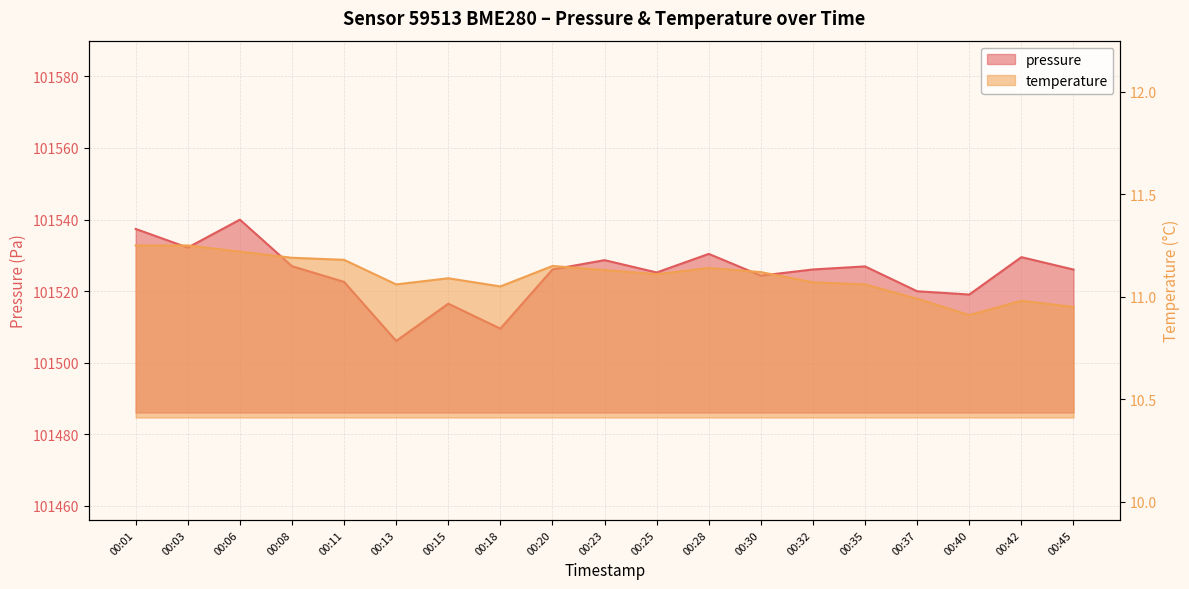

Reading left to right, transcribe all the data shown in this chart.

pressure: 101537.4	101532.2	101540.0	101527.0	101522.6	101506.1	101516.5	101509.5	101526.1	101528.7	101525.2	101530.4	101524.3	101526.1	101526.9	101520.0	101519.1	101529.5	101526.0
temperature: 11.2	11.2	11.2	11.2	11.2	11.1	11.1	11.1	11.2	11.1	11.1	11.1	11.1	11.1	11.1	11.0	10.9	11.0	10.9